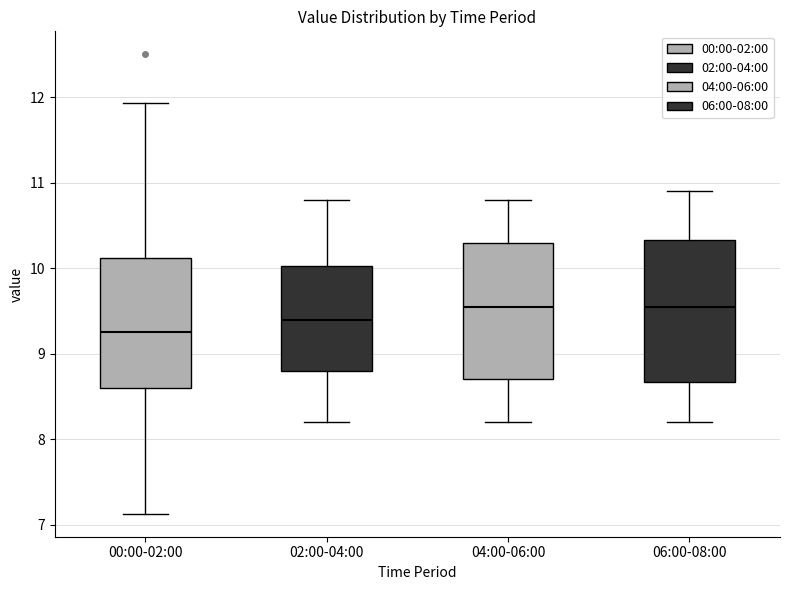

Where is the lower edge of the box for 02:00-04:00 on the y-axis? The values are not printed on the chart, so give them approximately, as read against the axis.

8.8